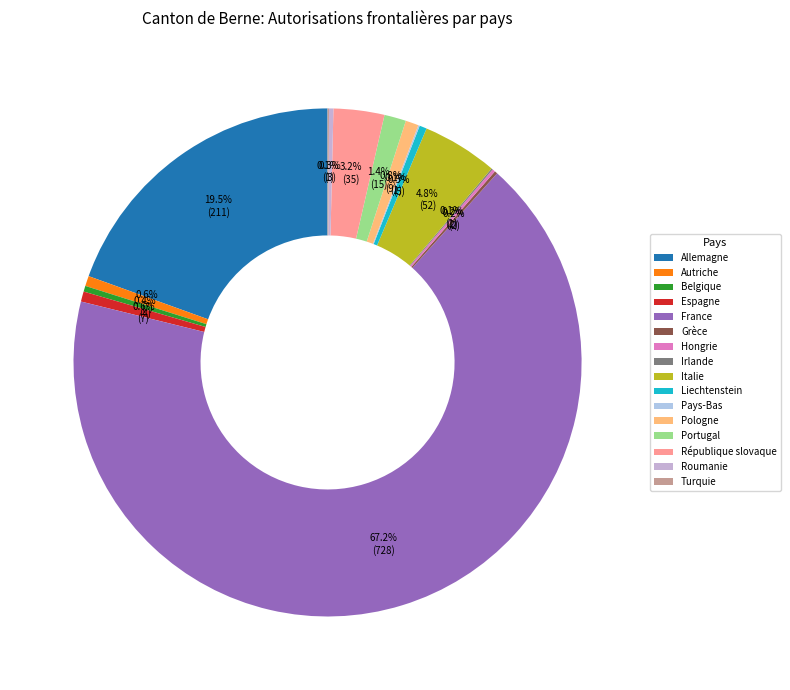

What is the total percentage of Belgique and France?

67.6%